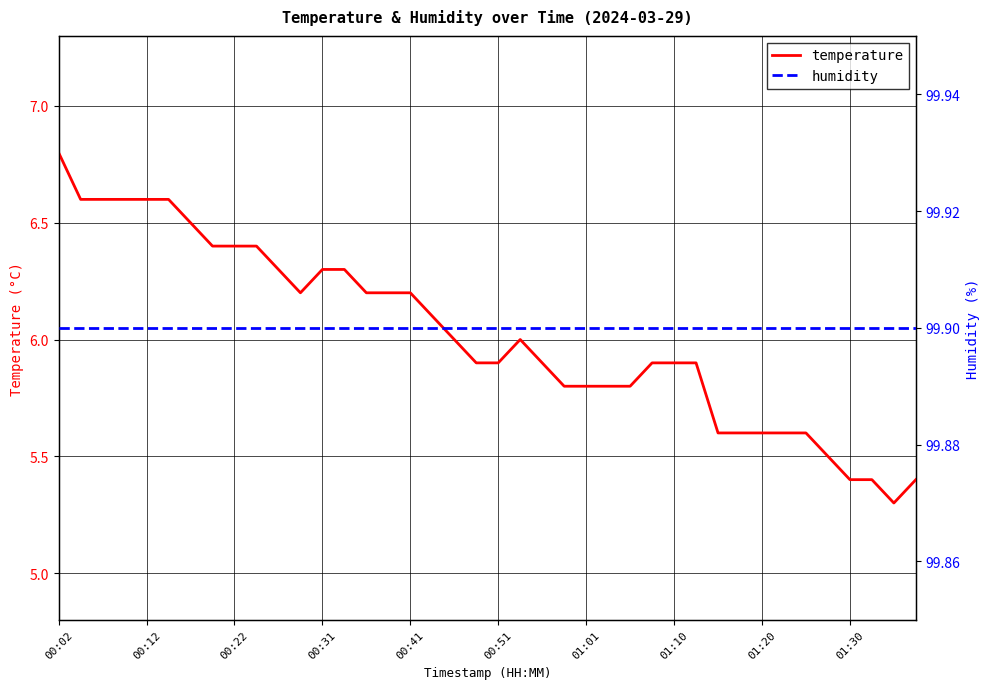

Where is humidity nearest to the value 99?

00:02